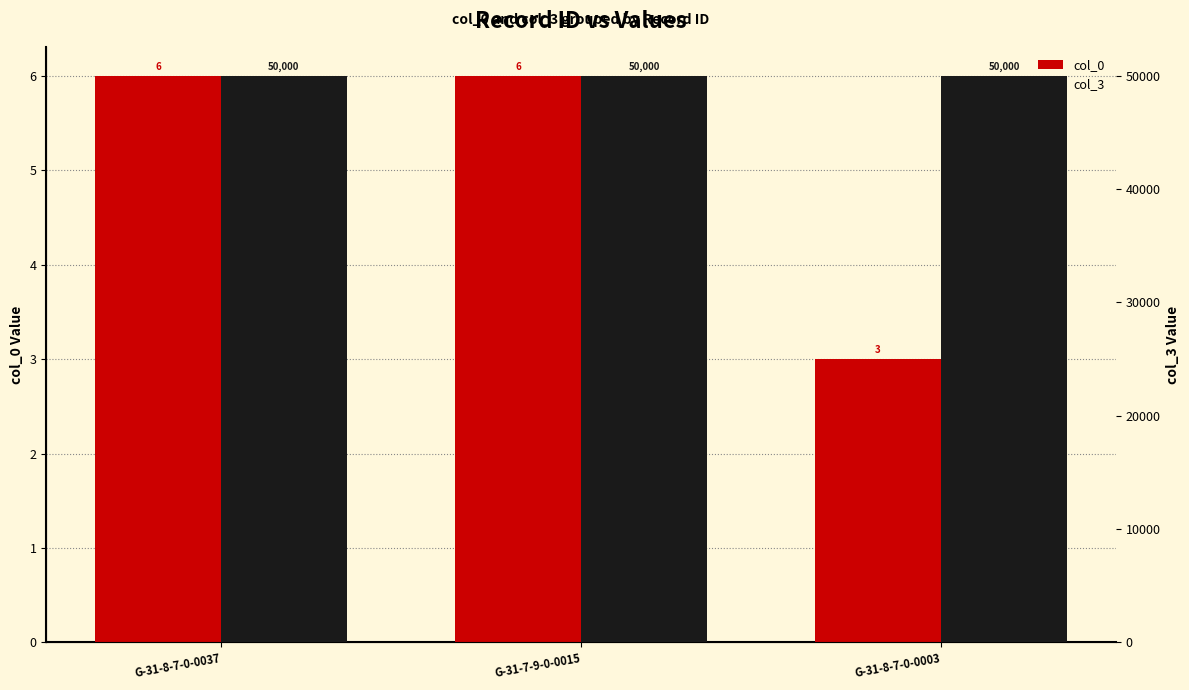

What is the maximum value for col_3?

50000